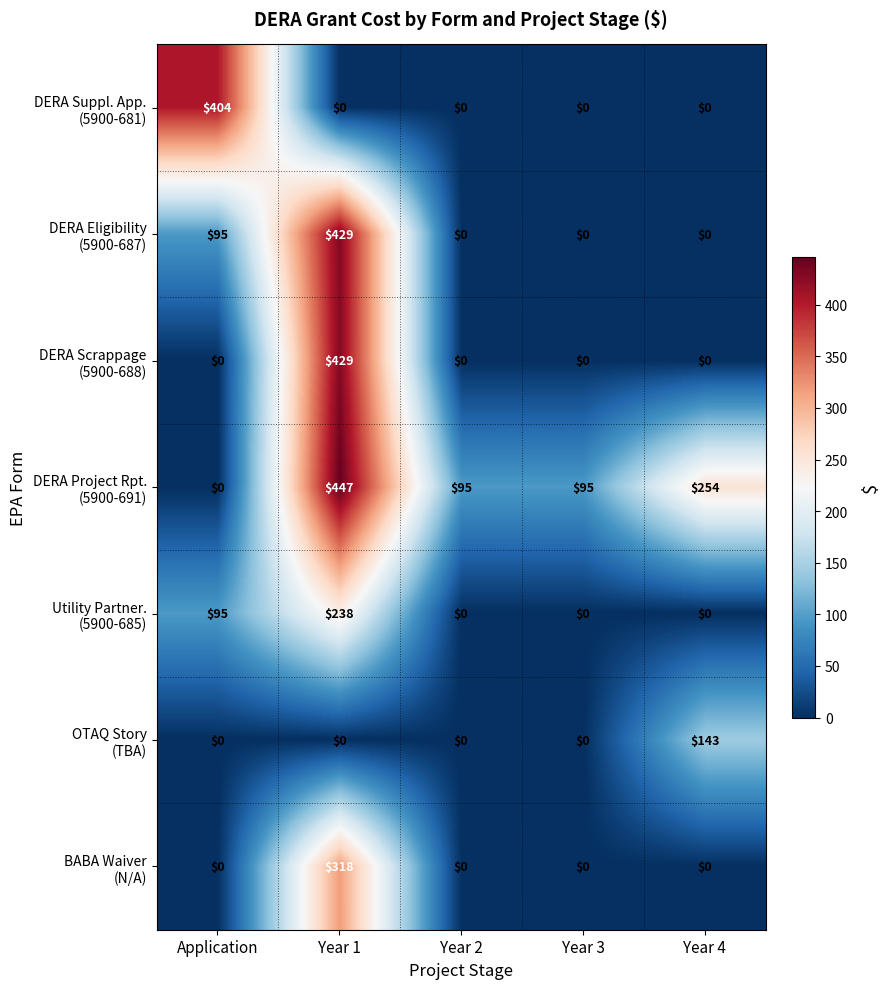

What is the maximum value shown in the chart?

447